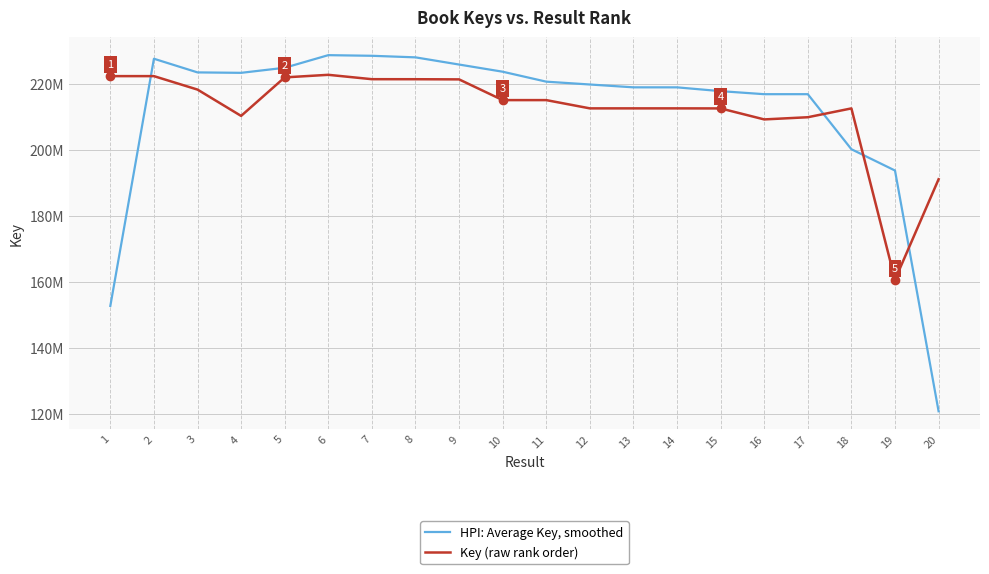

Does the chart have visible grid lines?

Yes